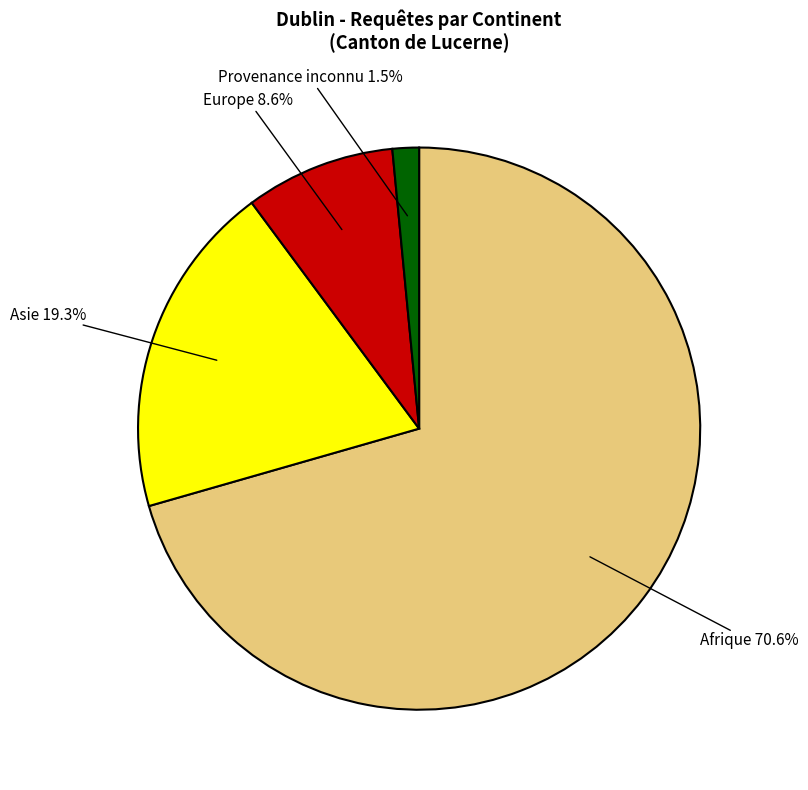

Does any single category account for the majority?

Yes